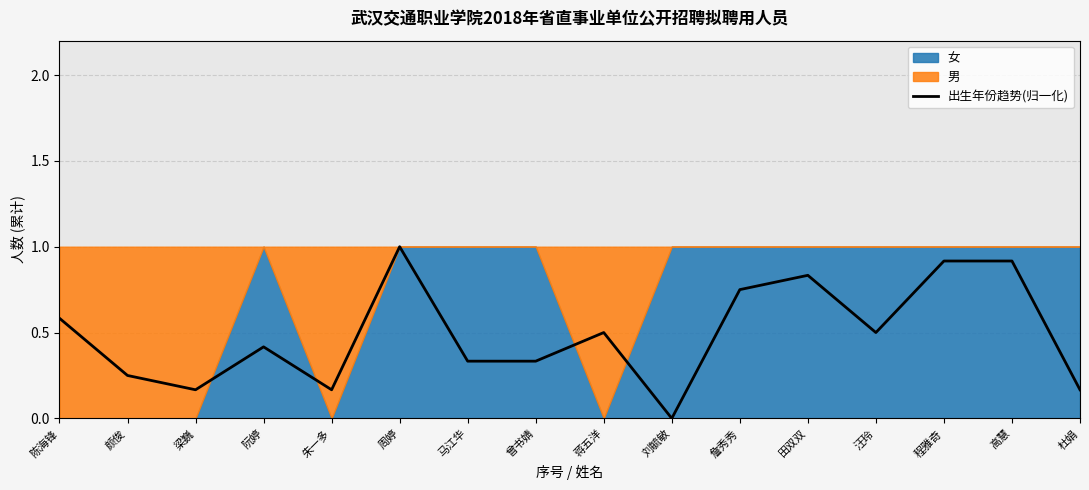

What is the difference between the second highest and second lowest values?

0.8